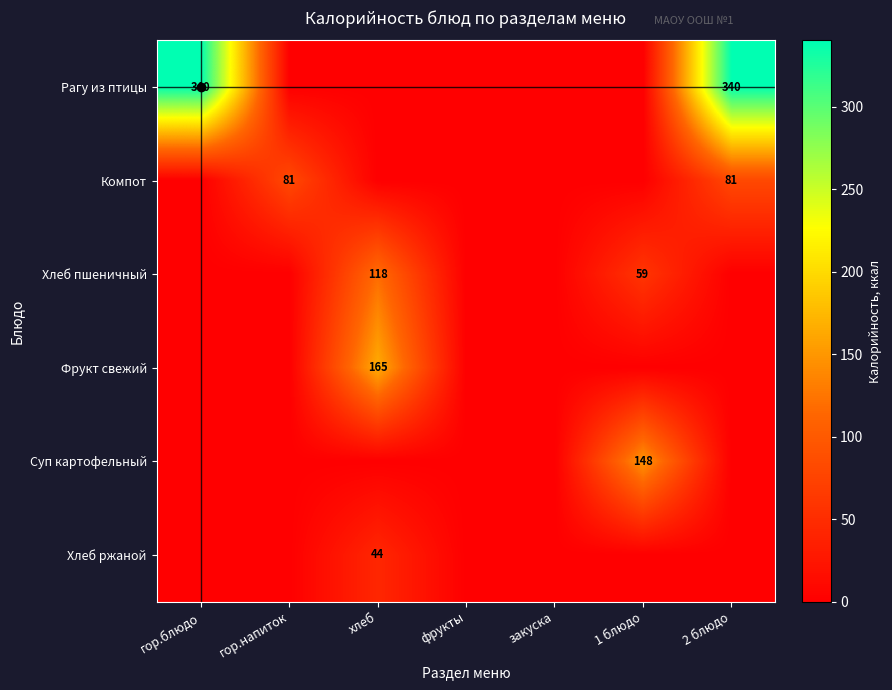

True or false: Рагу из птицы has a value of 340 at 2 блюдо.

True